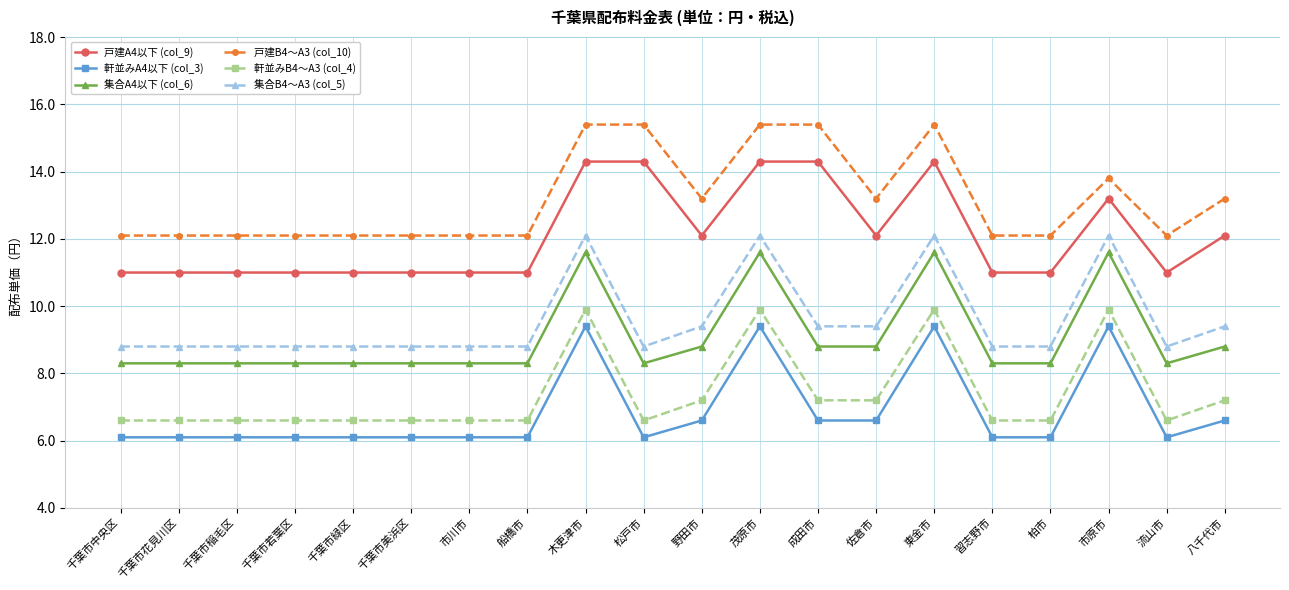

True or false: 集合A4以下 (col_6) has more than 2 points higher than both neighbors.

True